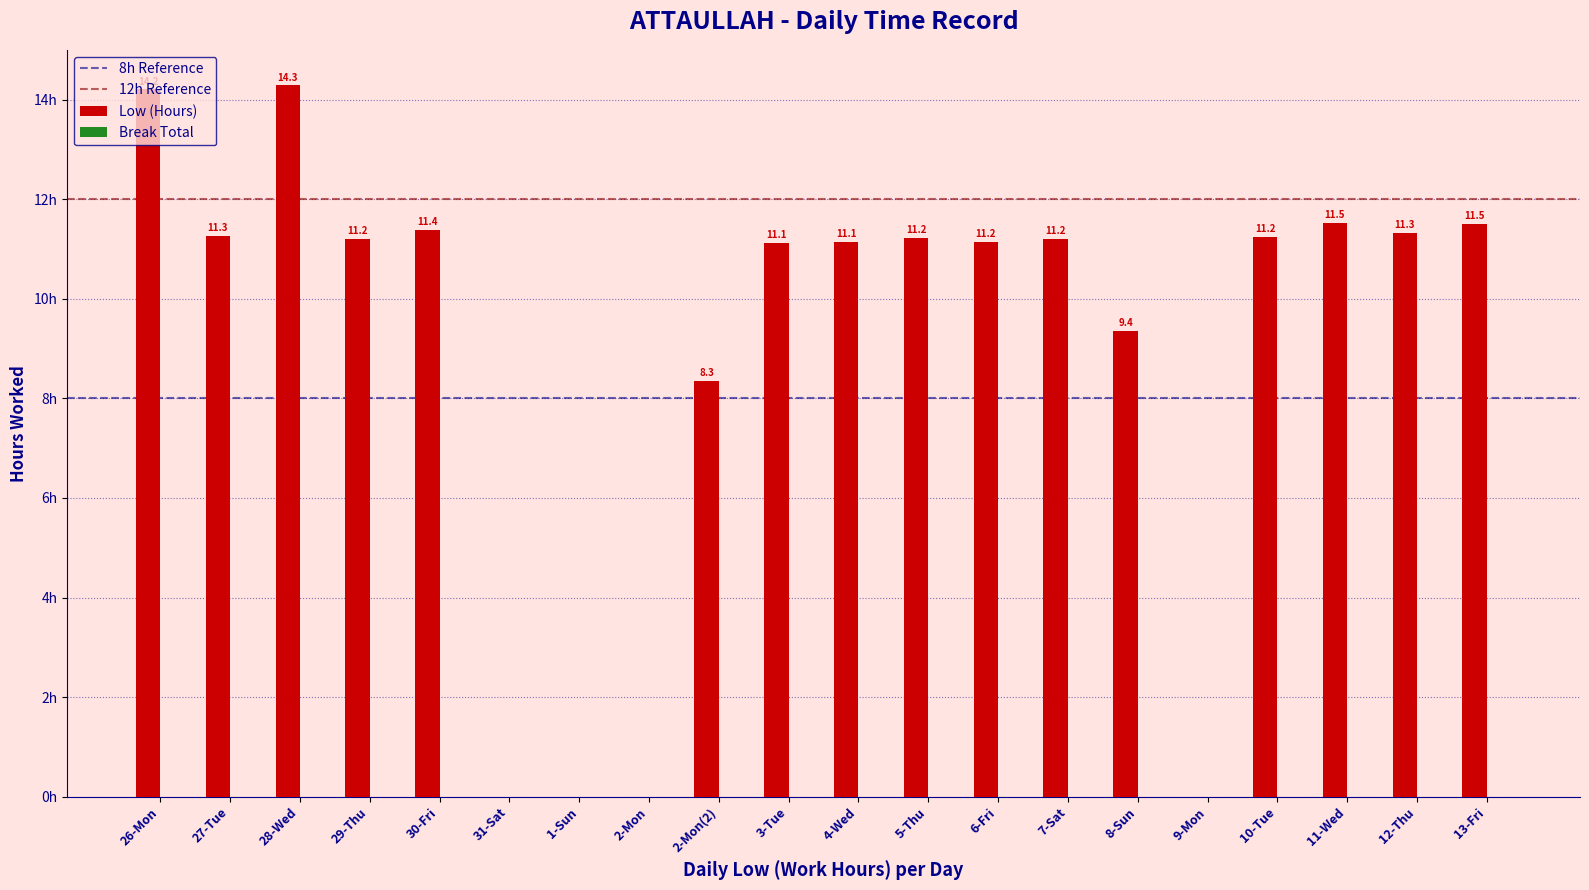

Between 1-Sun and 2-Mon(2), which is larger?

2-Mon(2)